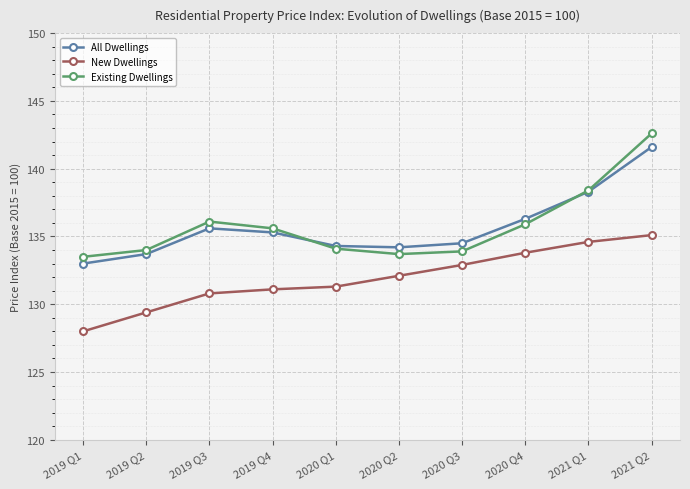

What is the difference between the maximum and minimum values in the New Dwellings series?

7.1